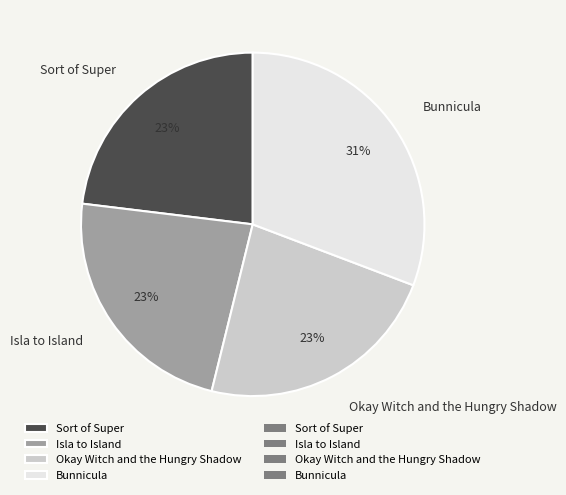

Is there any slice that represents more than half of the pie?

No